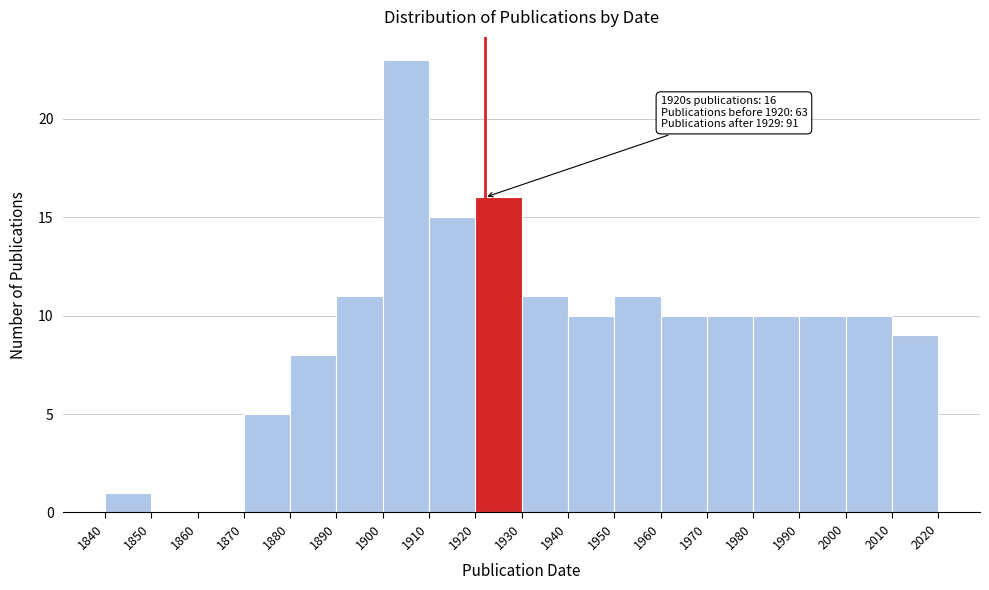

Which range on the x-axis has the tallest bar?

1900 to 1910